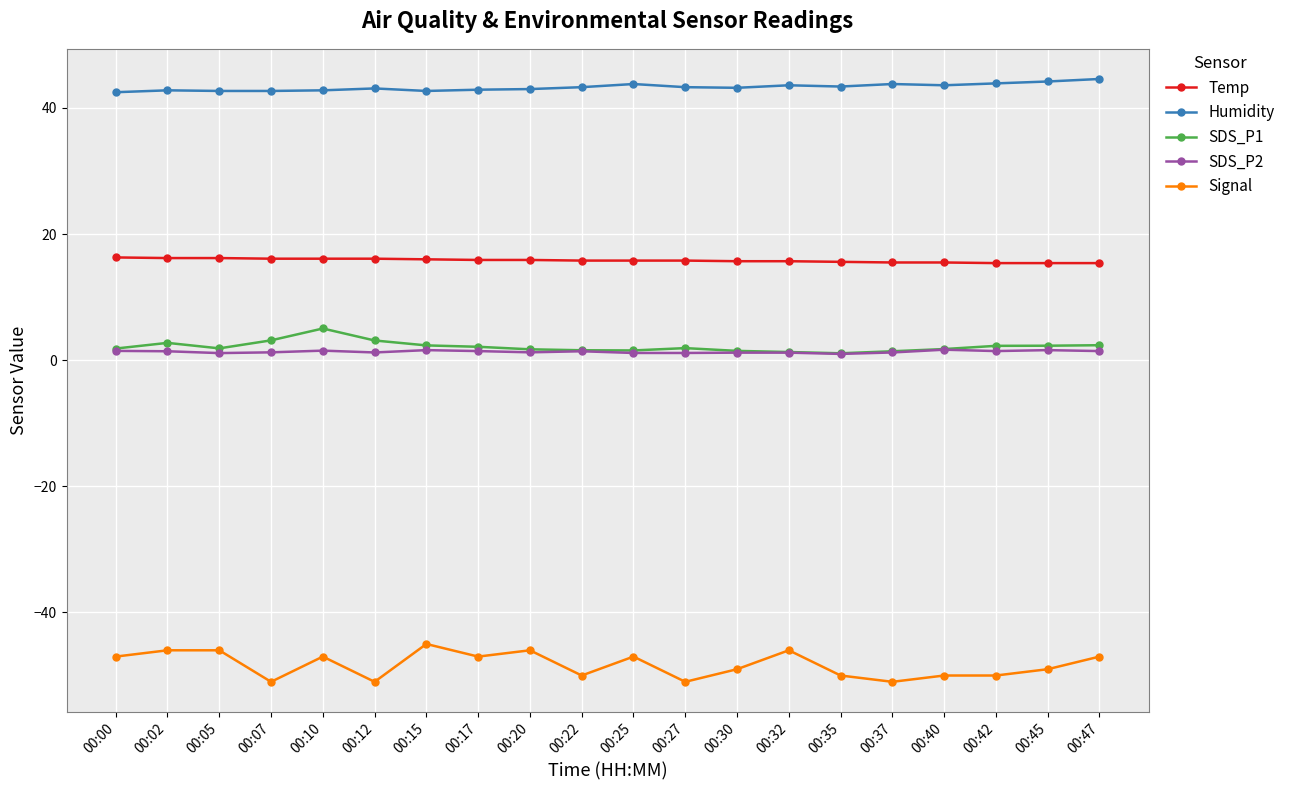

What is the highest value of the Signal series?

-45.0